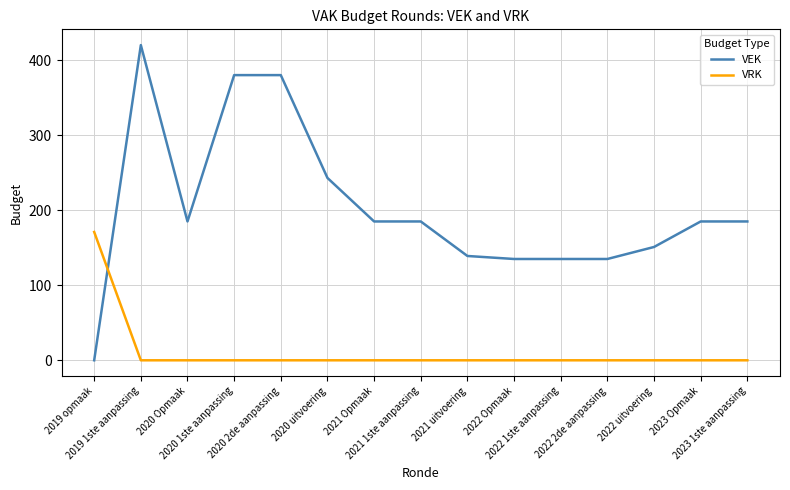

Rank the series at 2021 uitvoering from highest to lowest value.

VEK, VRK